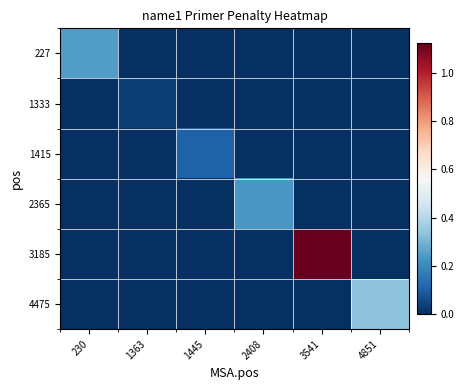

At which category is the sum across all series the highest?

3541